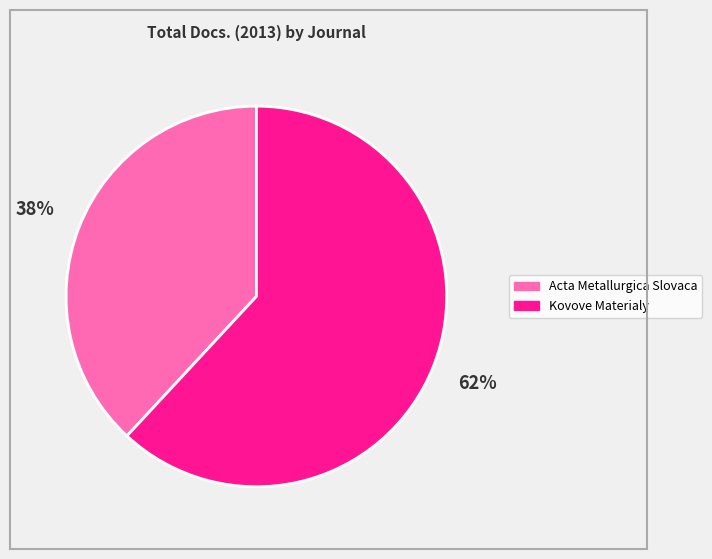

Is it true that Kovove Materialy is 62% of the pie?

True